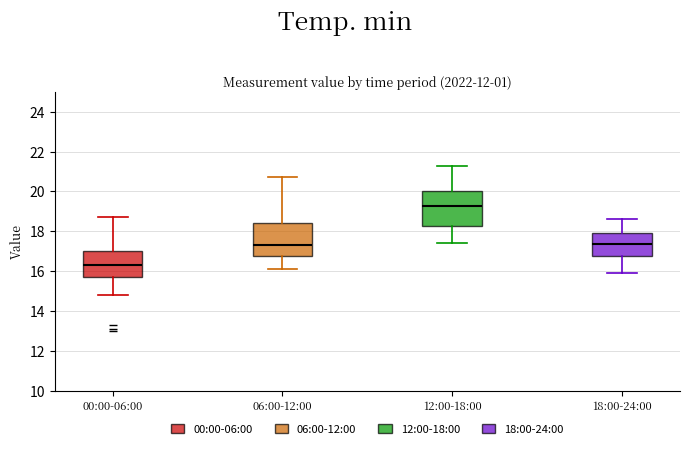

Reading left to right, transcribe this box plot: for each box, give where its median line is, the range the box spans, and where its two whiskers end, as read against the y-axis. The values are not printed on the chart, so give them approximately, as read against the axis.

00:00-06:00: median 16.4, box 15.8 to 17.0, whiskers 14.8 to 18.8
06:00-12:00: median 17.4, box 16.8 to 18.4, whiskers 16.2 to 20.8
12:00-18:00: median 19.2, box 18.2 to 20.0, whiskers 17.4 to 21.4
18:00-24:00: median 17.4, box 16.8 to 18.0, whiskers 16.0 to 18.6